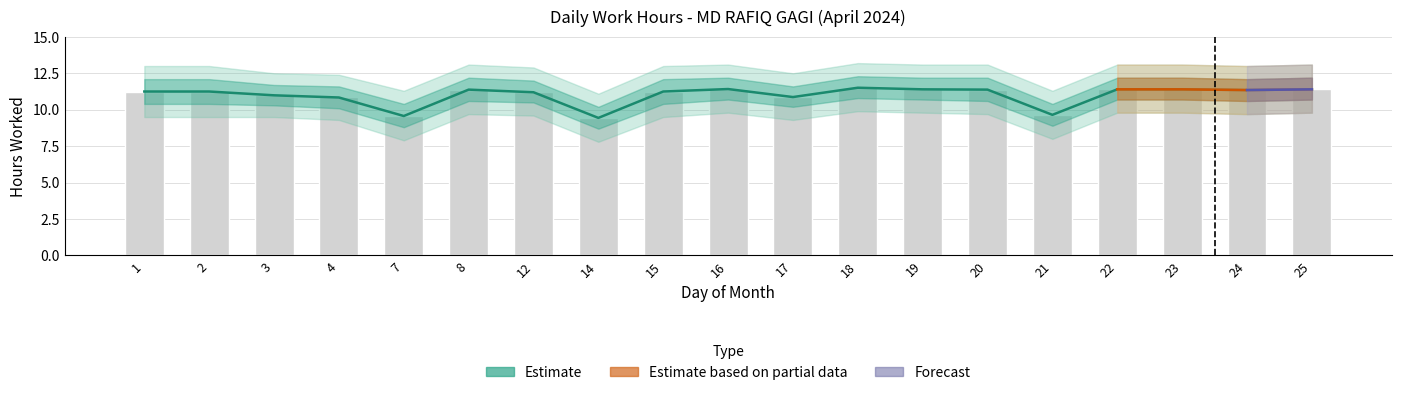

Between 12 and 1, which is larger?

1